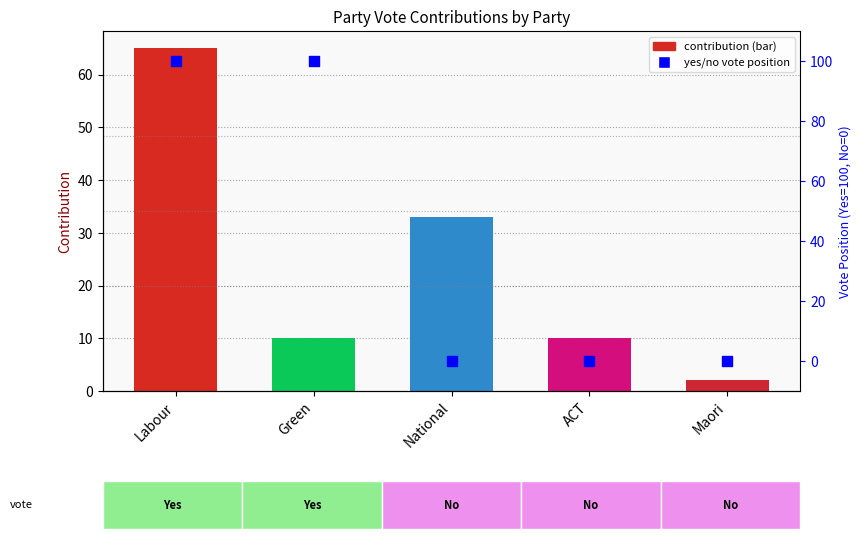

Which series reaches the minimum Y coordinate?

yes vote (100) / no vote (0)